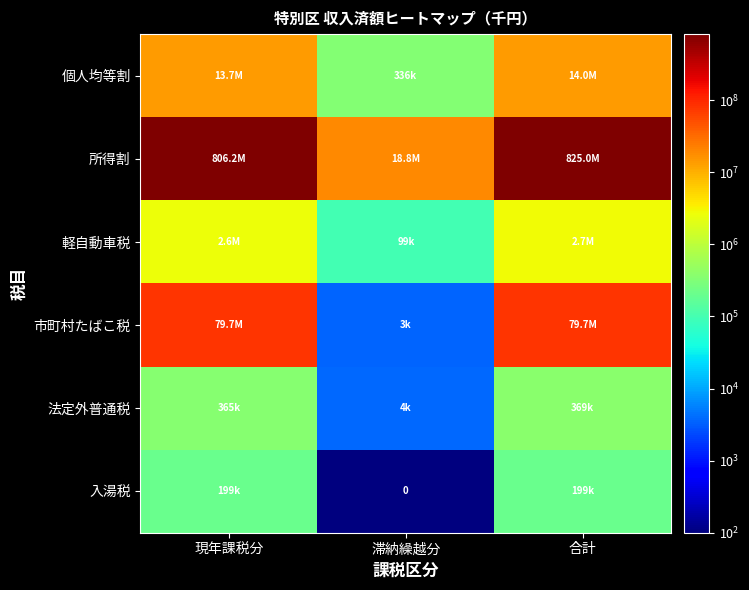

What is the total value across all series at 合計?

922014717.0